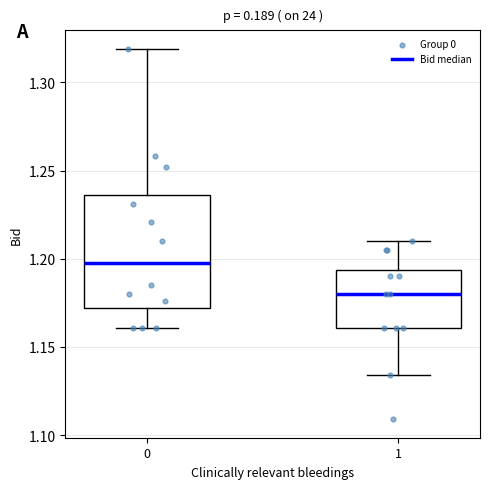

Which box has the lowest median line?

1